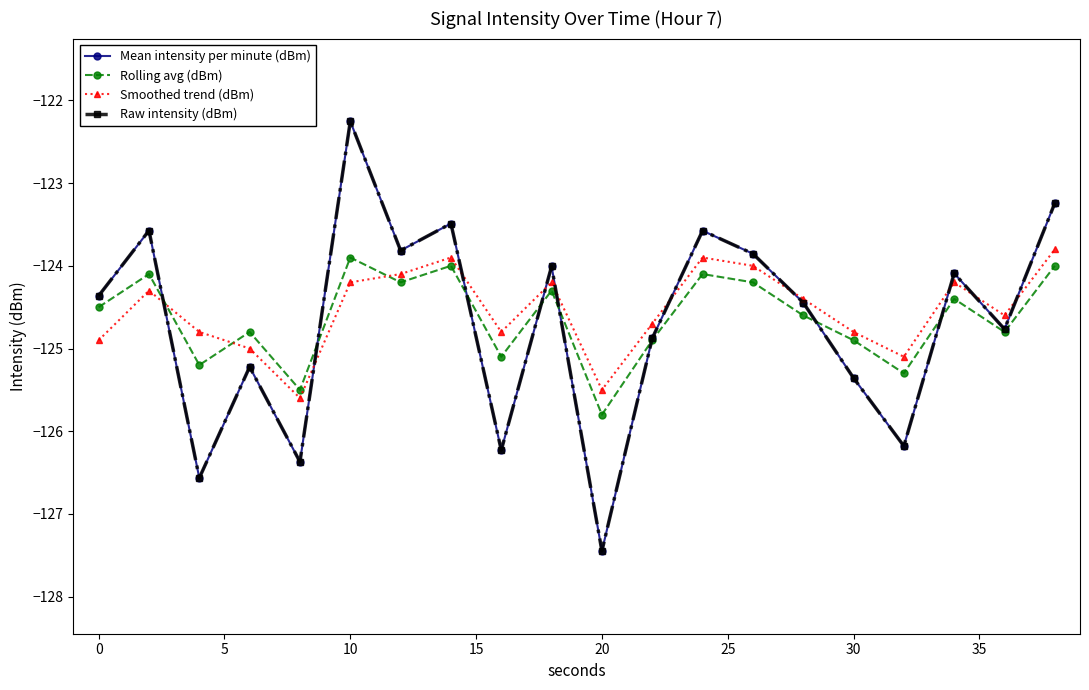

Which series has the largest total across all categories?

Smoothed trend (dBm)